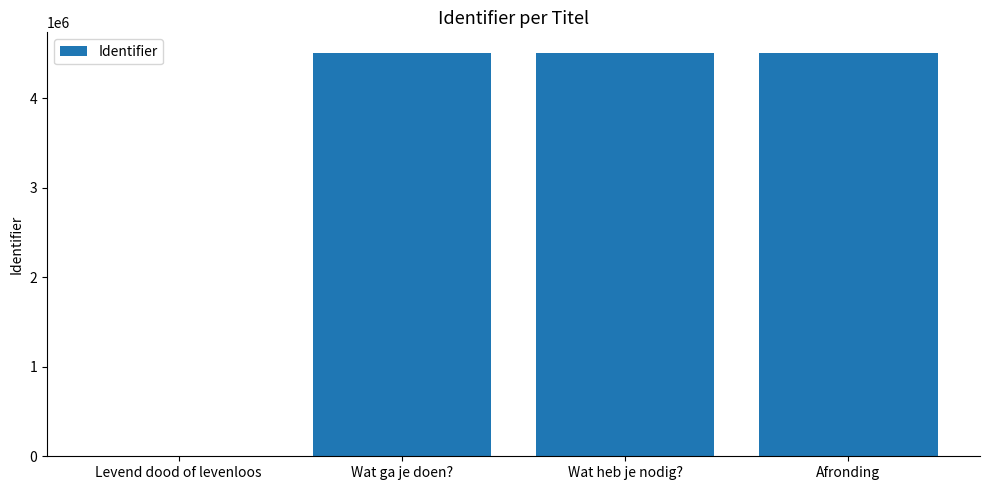

What is the sum of all values?

13523829